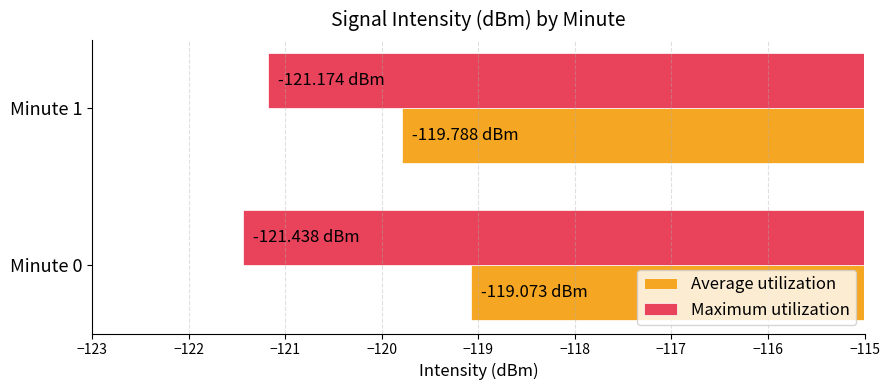

What is the total value across all series at Minute 1?

-241.0